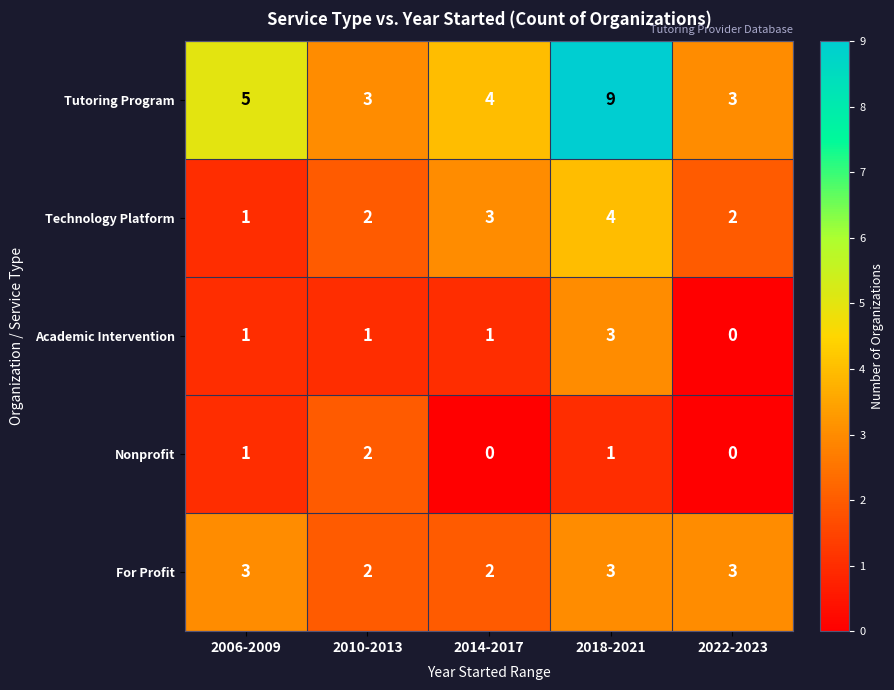

What is the difference between the maximum and minimum values in the Tutoring Program series?

6